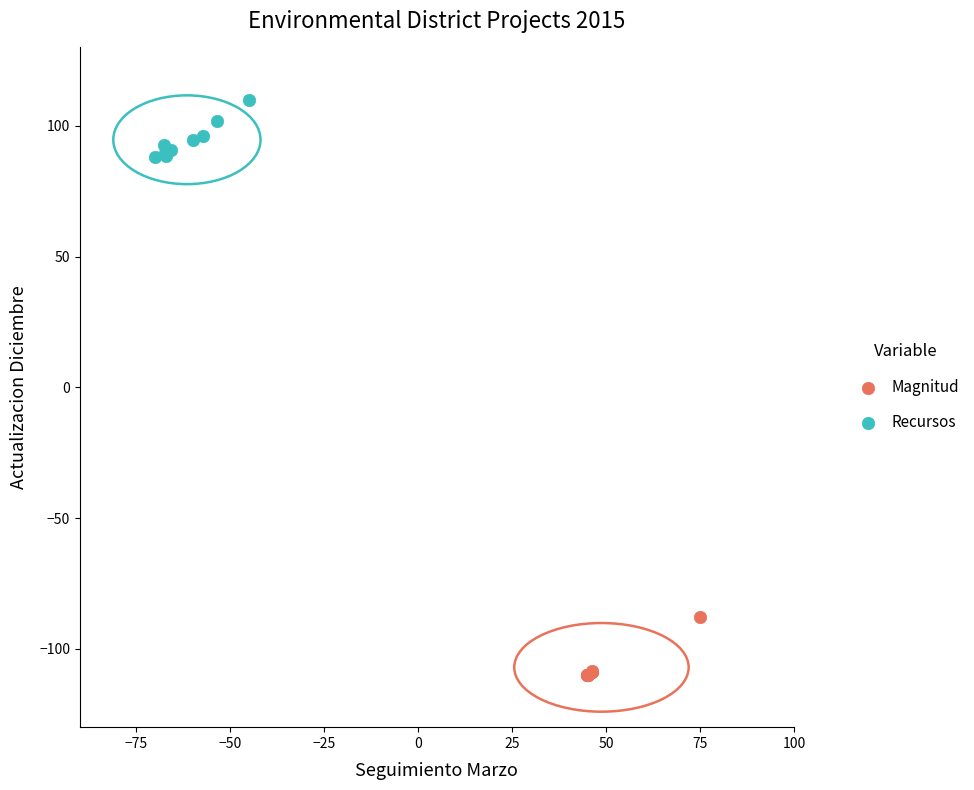

Which series reaches the maximum Y coordinate?

Recursos